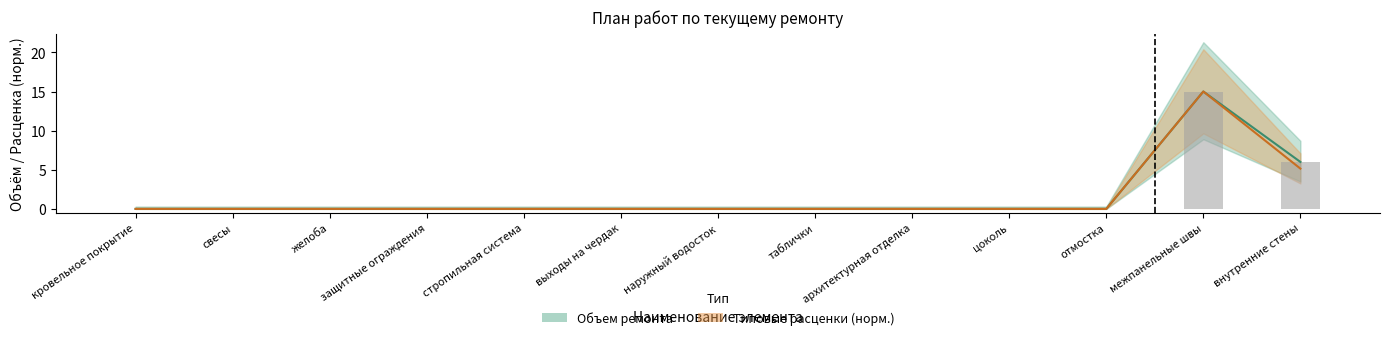

How many data points does each series have?

13